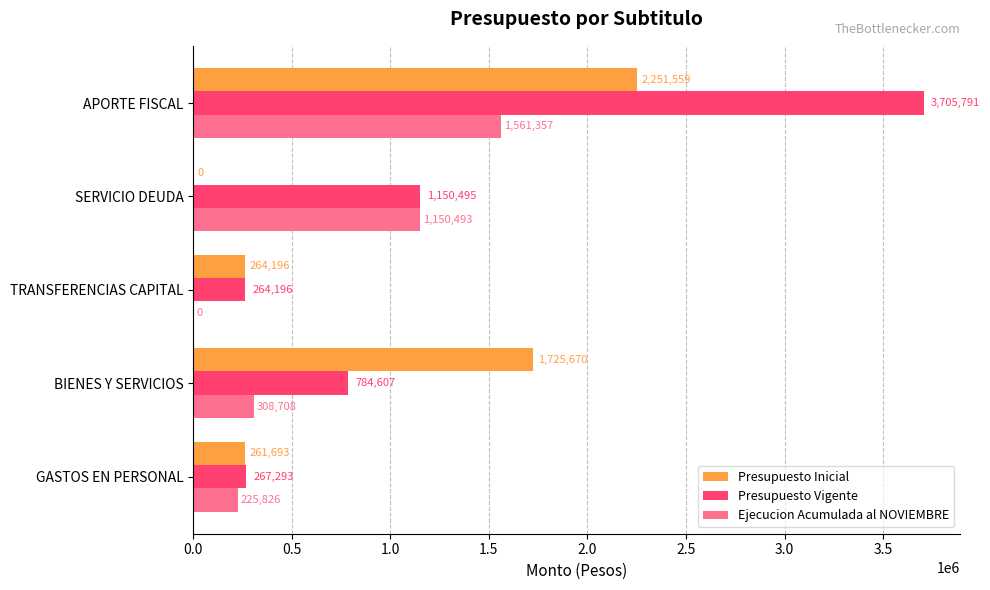

At which category does the chart reach its peak across all series?

APORTE FISCAL